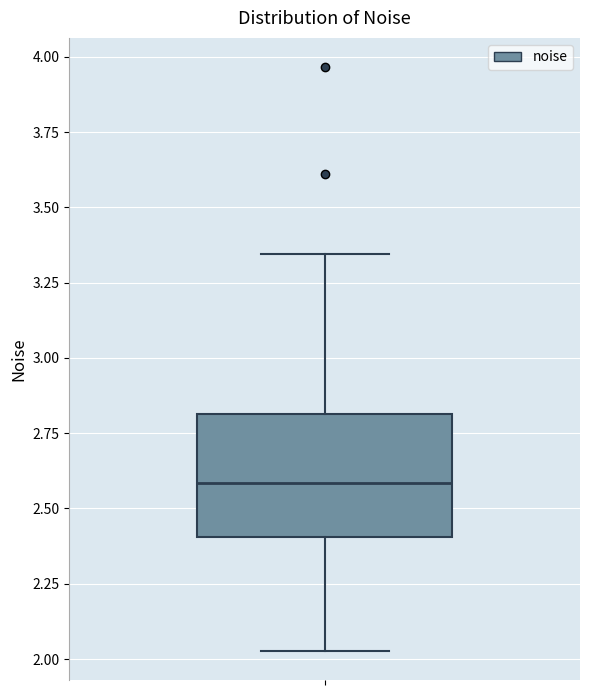

Transcribe this box plot: give where the median line is, the range the box spans, and where the two whiskers end, as read against the y-axis. The values are not printed on the chart, so give them approximately, as read against the axis.

median 2.60, box 2.40 to 2.80, whiskers 2.05 to 3.35